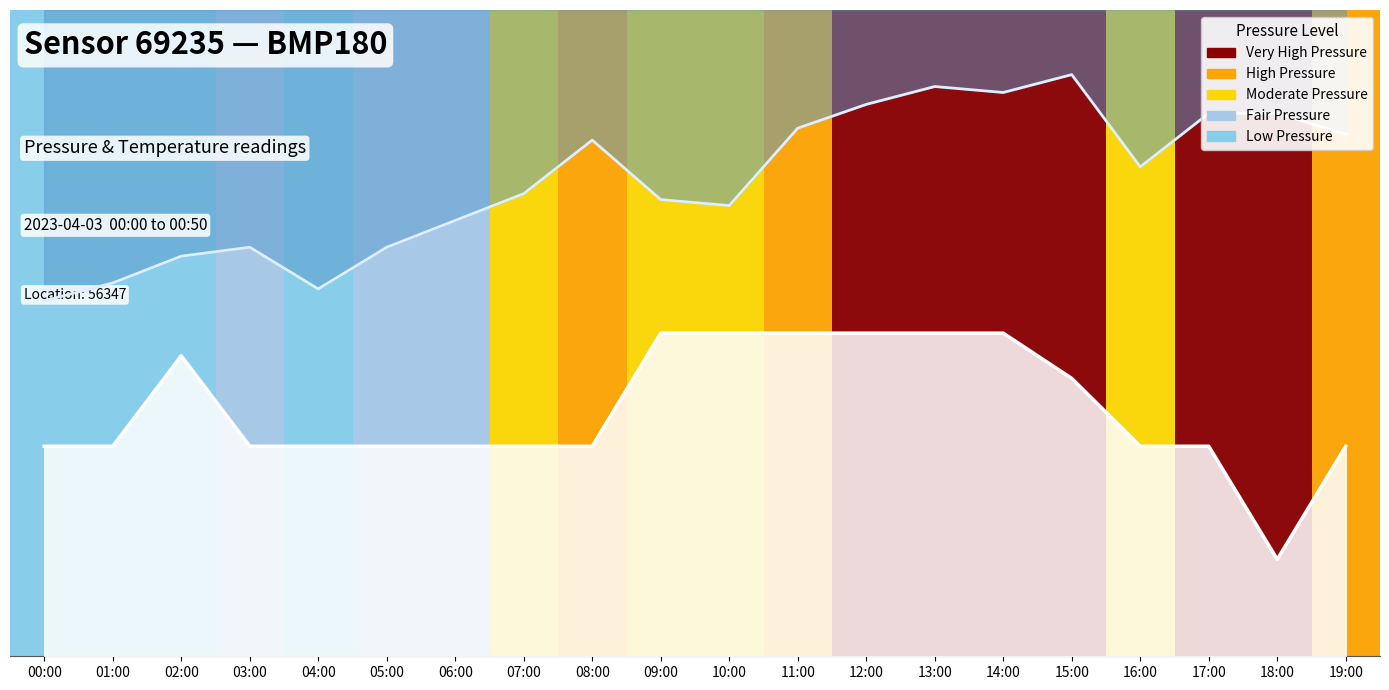

True or false: pressure and temperature intersect in this chart.

False